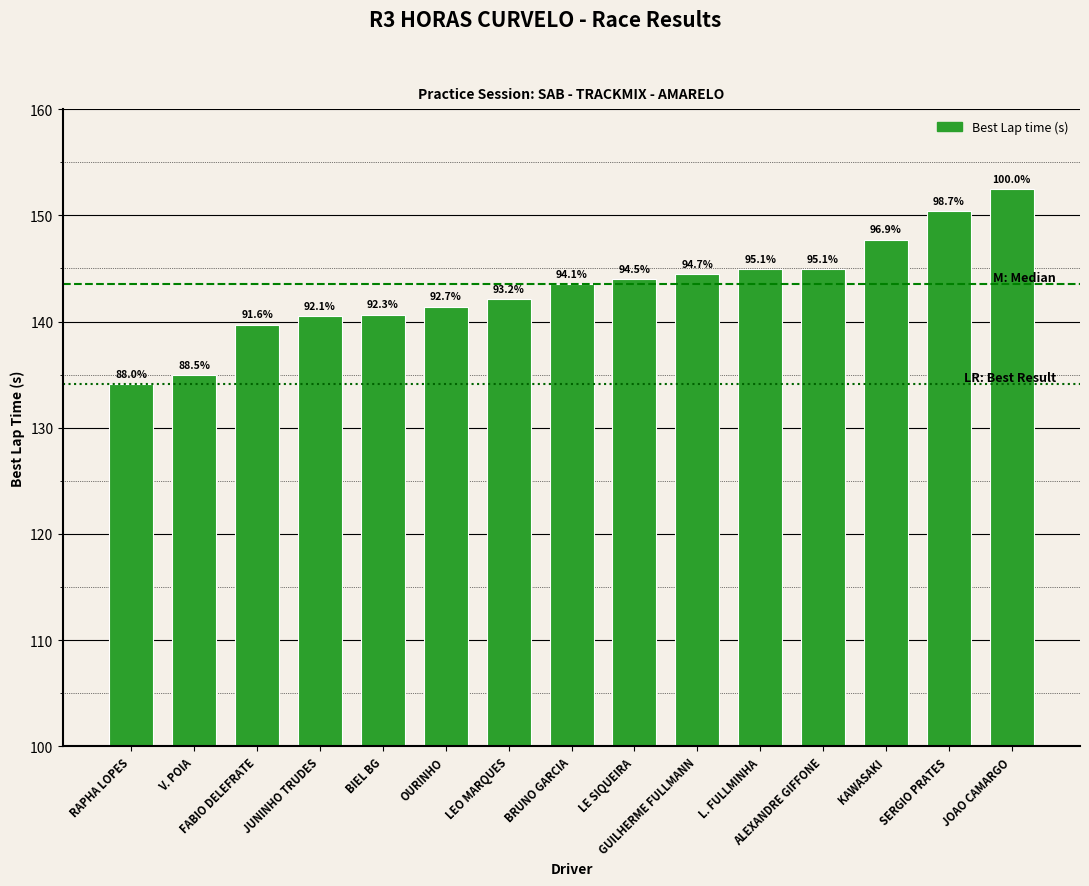

List the labels in order of value, smallest first.

RAPHA LOPES, V. POIA, FABIO DELEFRATE, JUNINHO TRUDES, BIEL BG, OURINHO, LEO MARQUES, BRUNO GARCIA, LE SIQUEIRA, GUILHERME FULLMANN, L. FULLMINHA, ALEXANDRE GIFFONE, KAWASAKI, SERGIO PRATES, JOAO CAMARGO